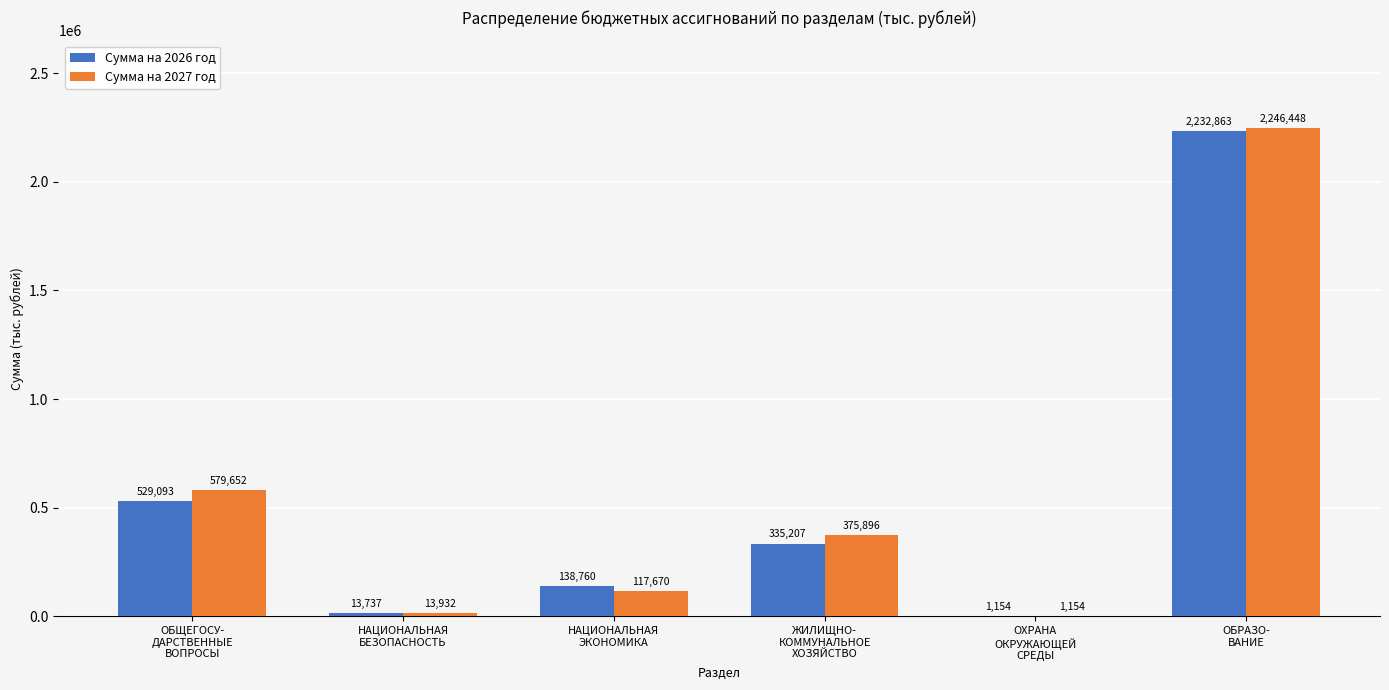

Which series has the largest total across all categories?

Сумма на 2027 год